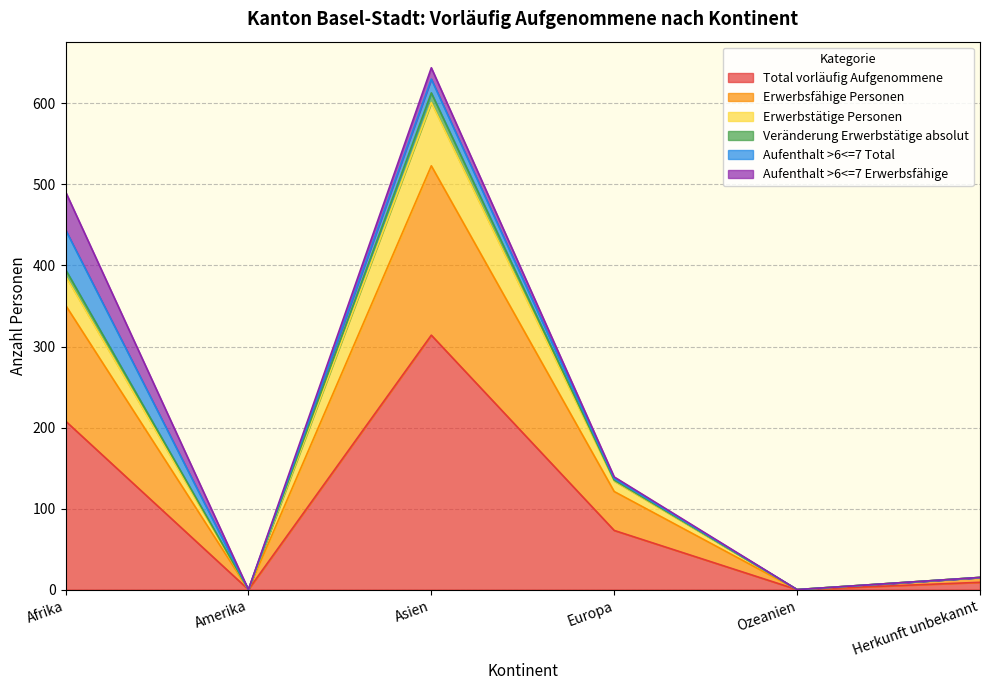

What is the highest value of the Total vorläufig Aufgenommene series?

314